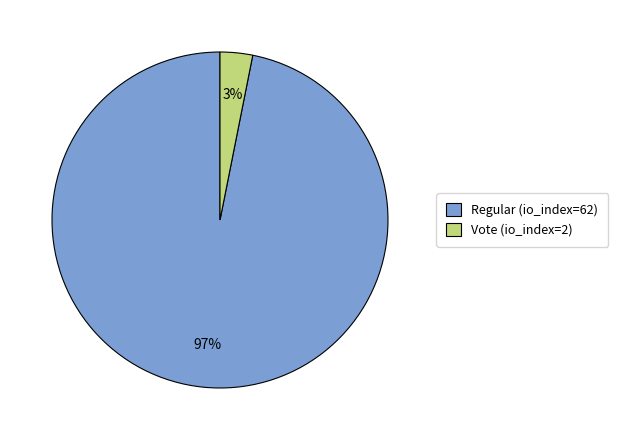

What is the largest slice in the pie chart?

Regular (io_index=62)